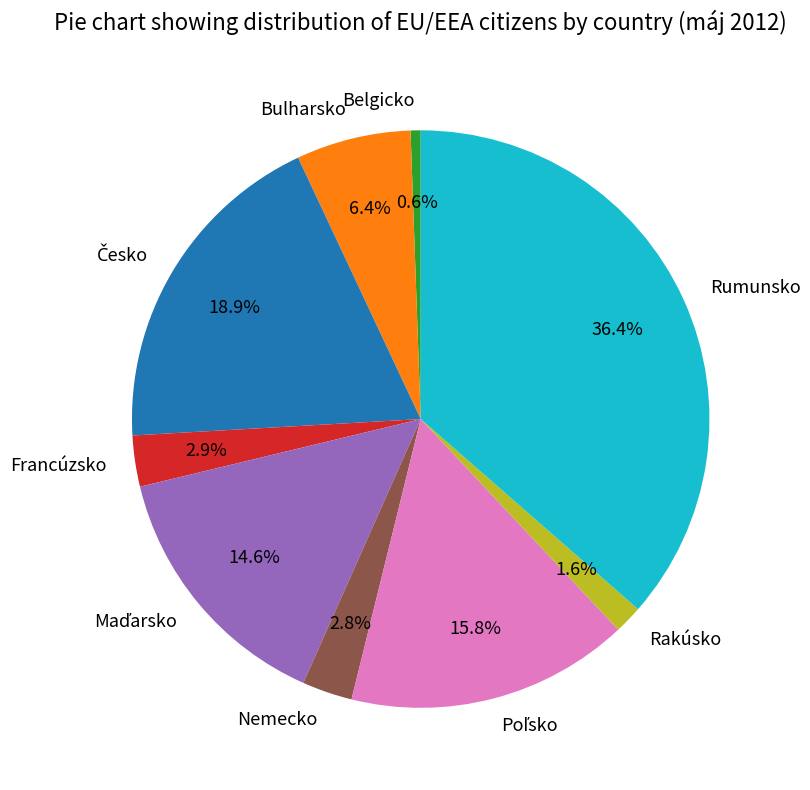

Does Rakúsko account for over 50% of the chart?

No